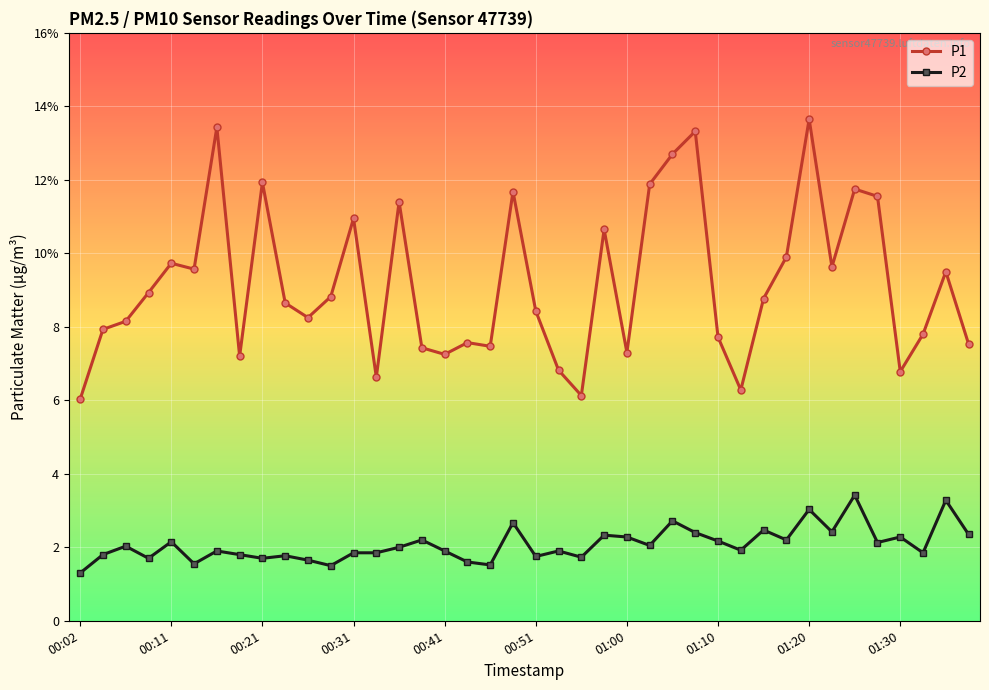

Is this an area chart (filled region under the line)?

No